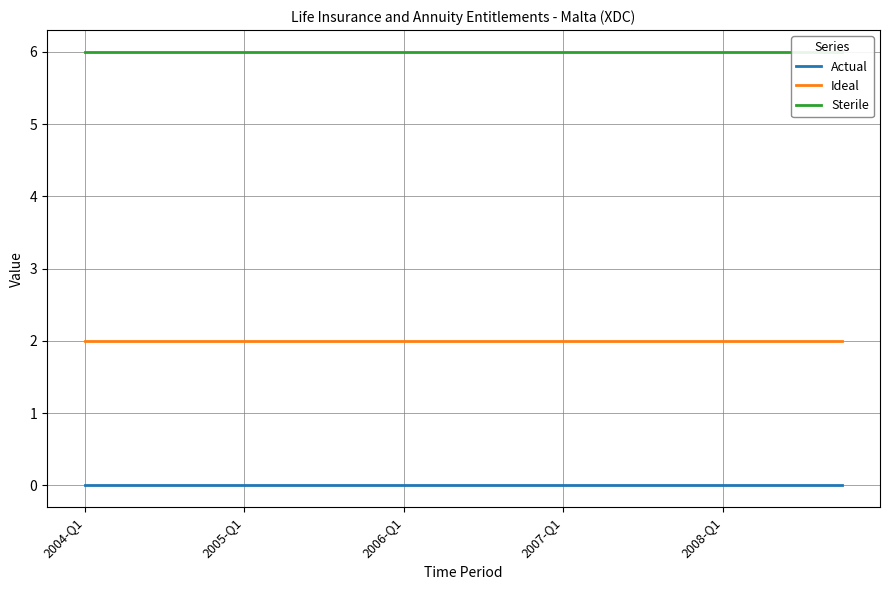

Does the chart have visible grid lines?

Yes